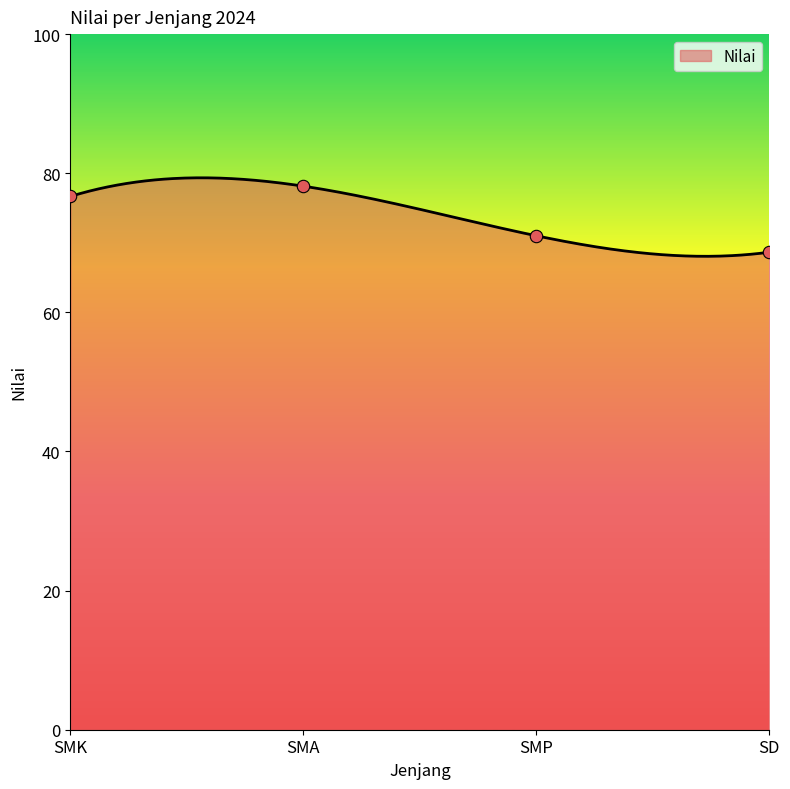

Approximately how many times larger is the value at SMA compared to SMP?

1.1